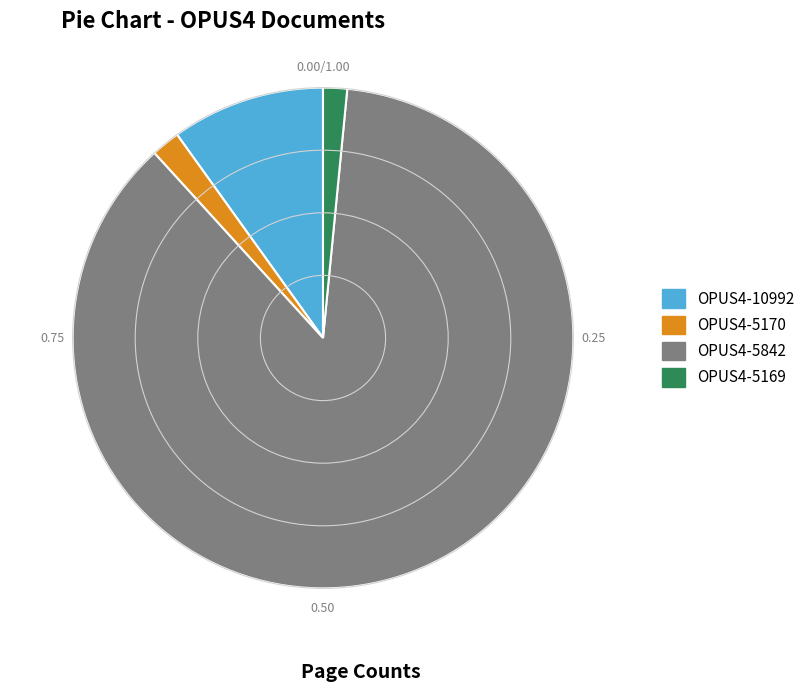

How many slices are in this pie chart?

4